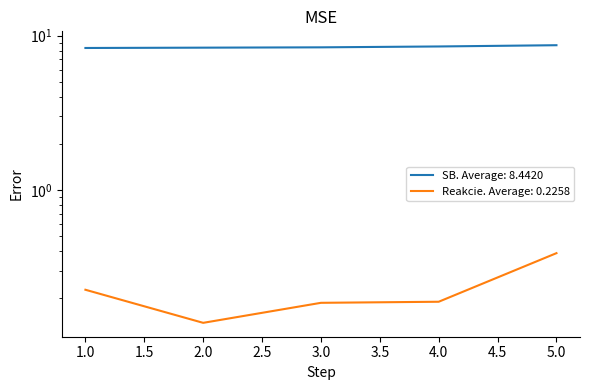

Between 5 and 1, which is larger?

5